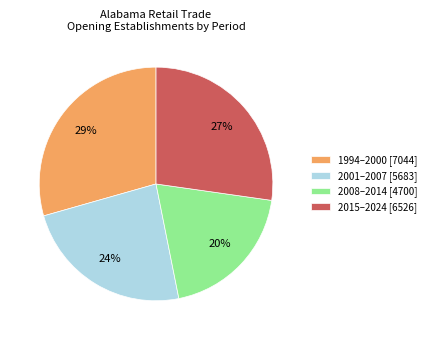

The 1994–2000 [7044] slice represents 42% of the pie. True or false?

False